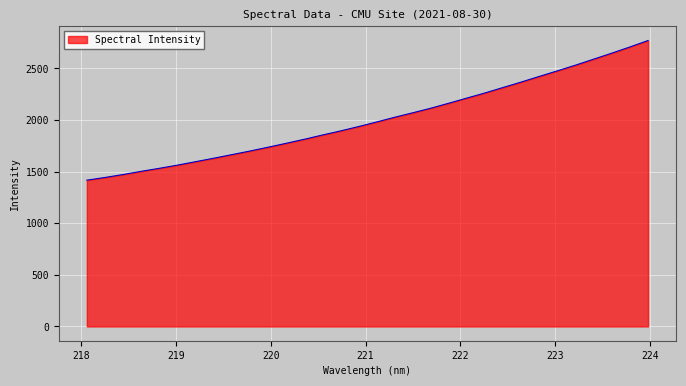

What is the difference between the maximum and minimum values?

1353.5